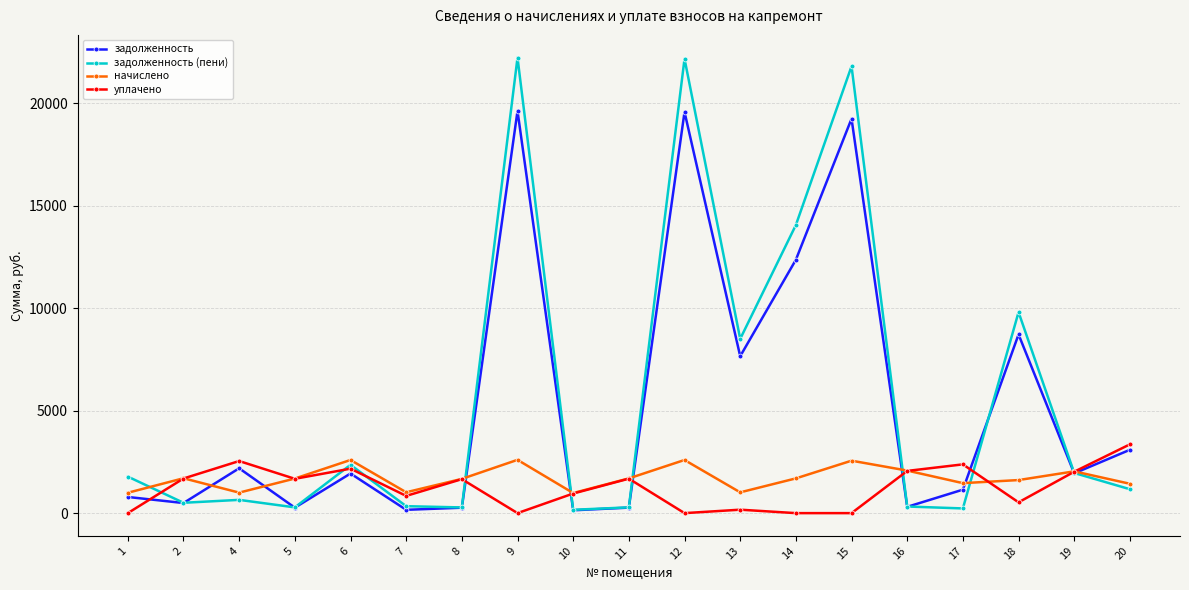

What is the value of the уплачено point at the 4th from the left?

1674.0